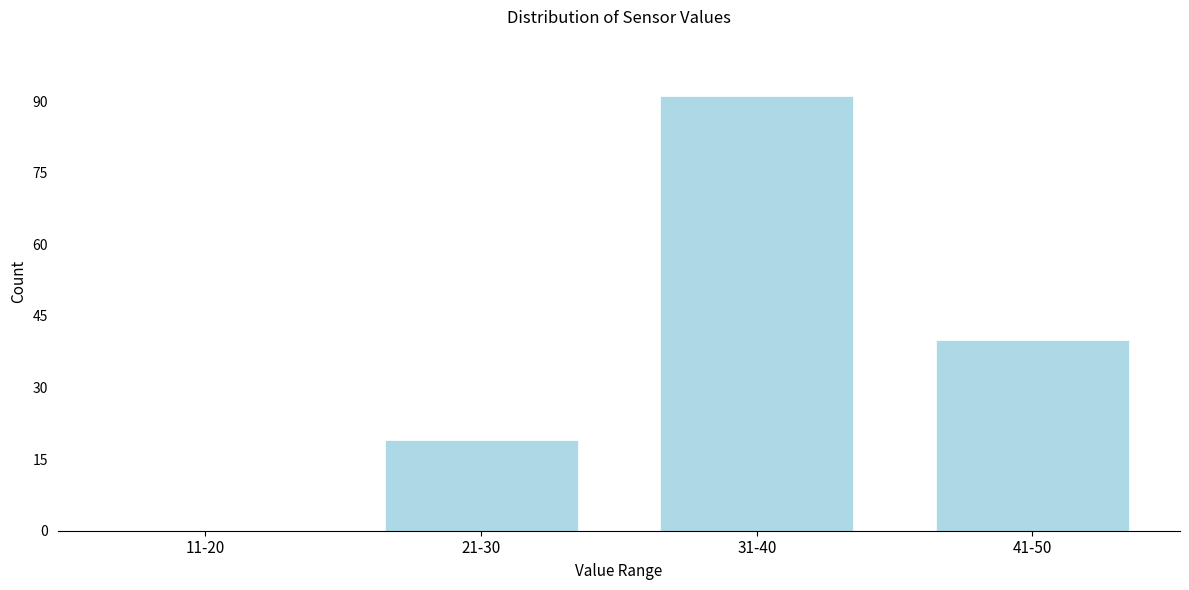

Reading right to left, list all the values displayed in this chart.

41-50=40	31-40=91	21-30=19	11-20=0